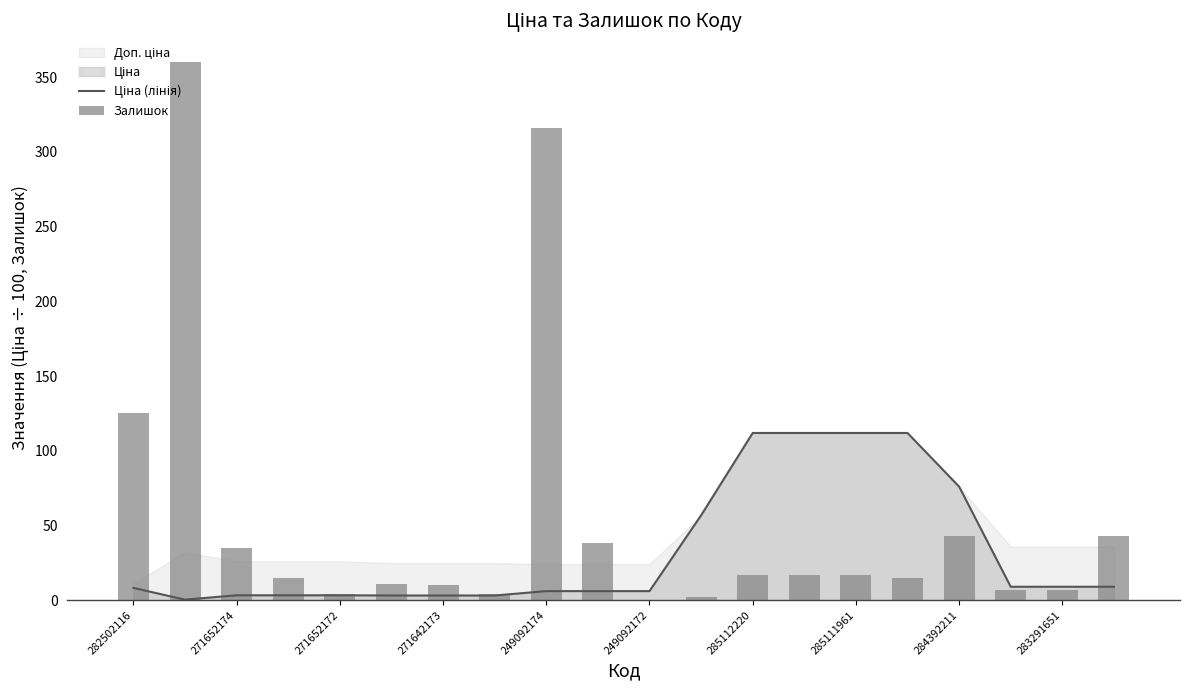

Where does the Залишок series first go above 17?

282502116